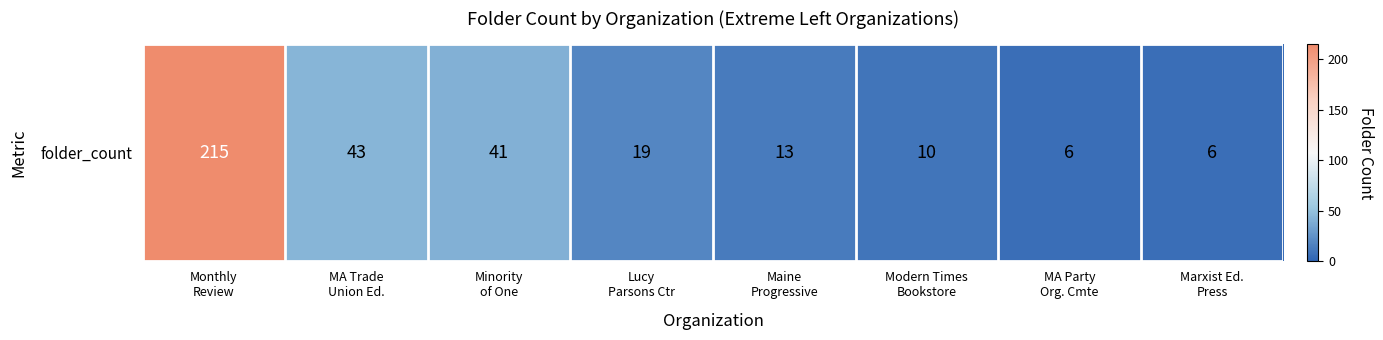

What is the sum of all values?

353